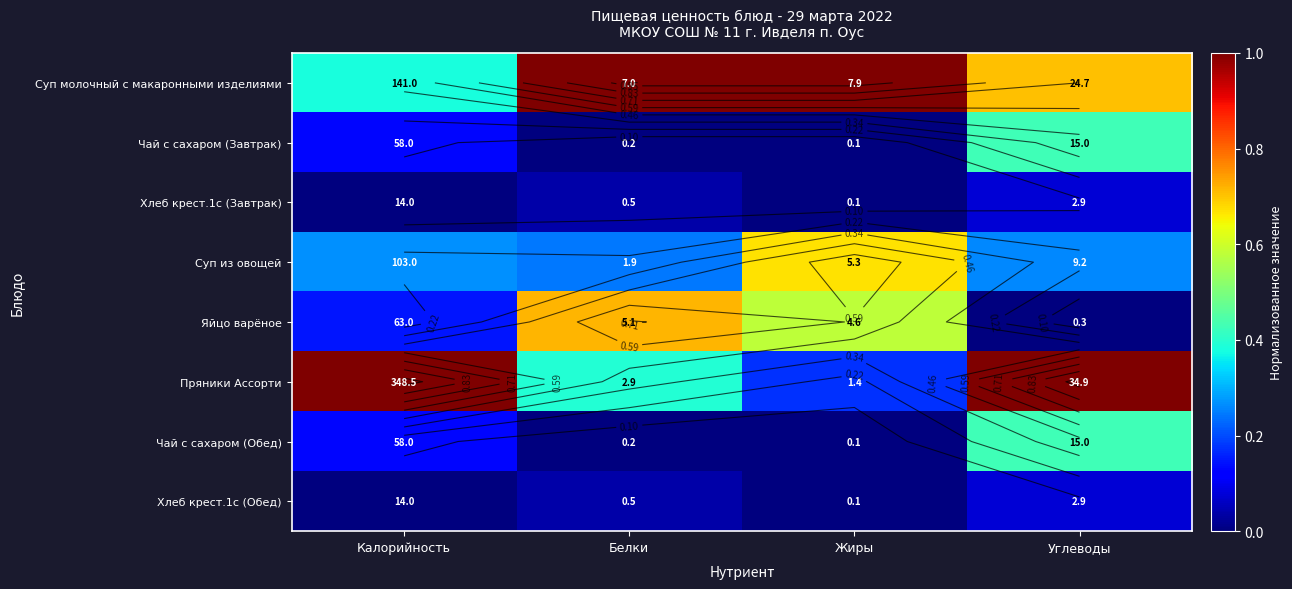

Which series has the widest spread of values?

Пряники Ассорти